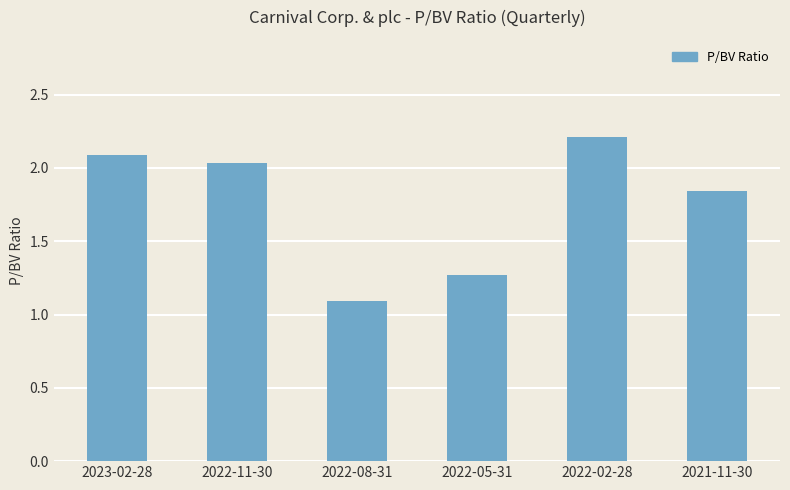

What is the label of the 5th bar from the left?

2022-02-28